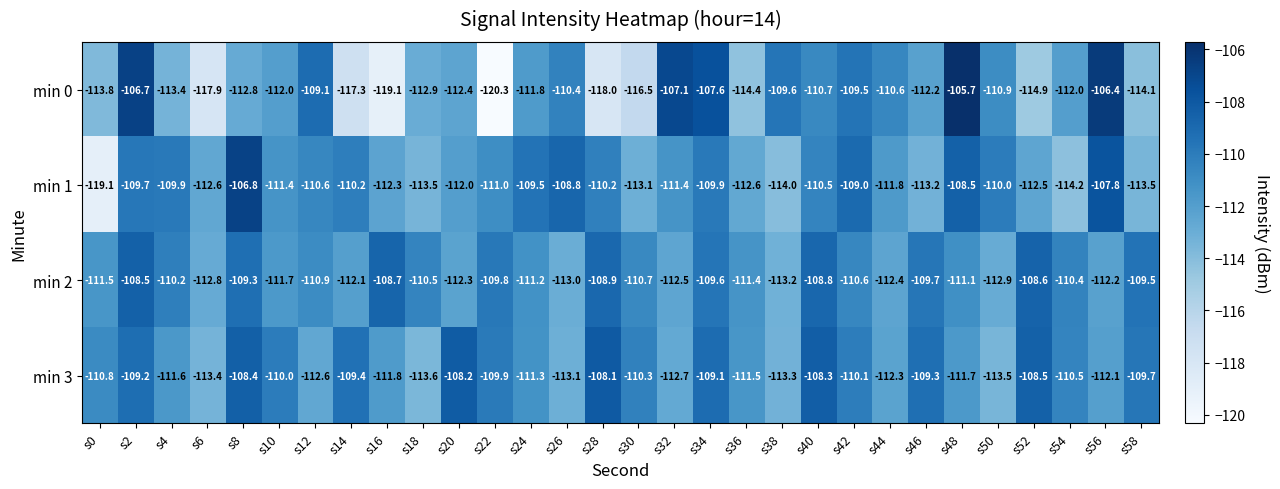

What value does the min 0 series have at s54?

-112.0